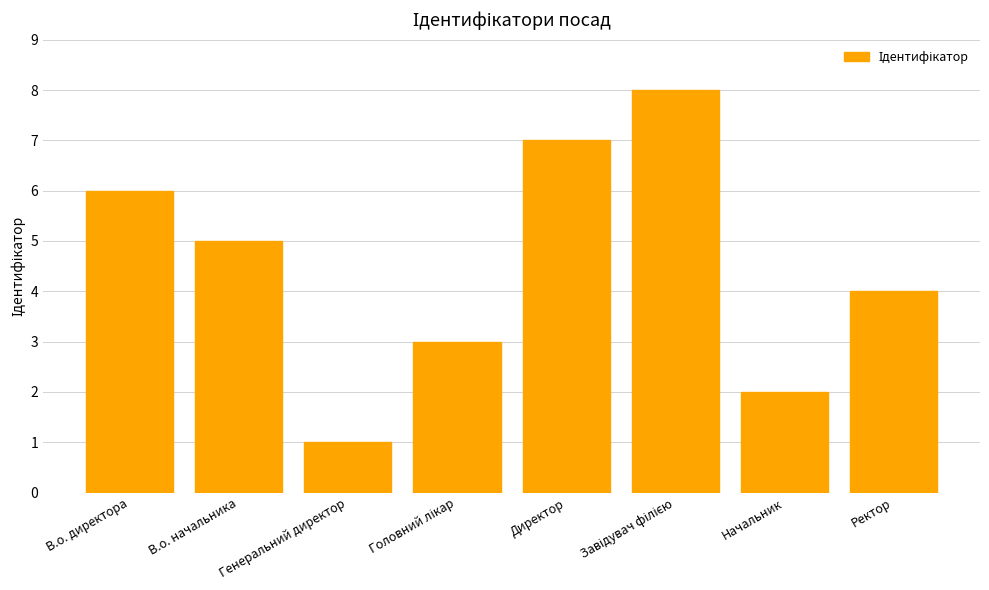

What is the ratio of the value at Директор to the value at В.о. начальника?

1.4